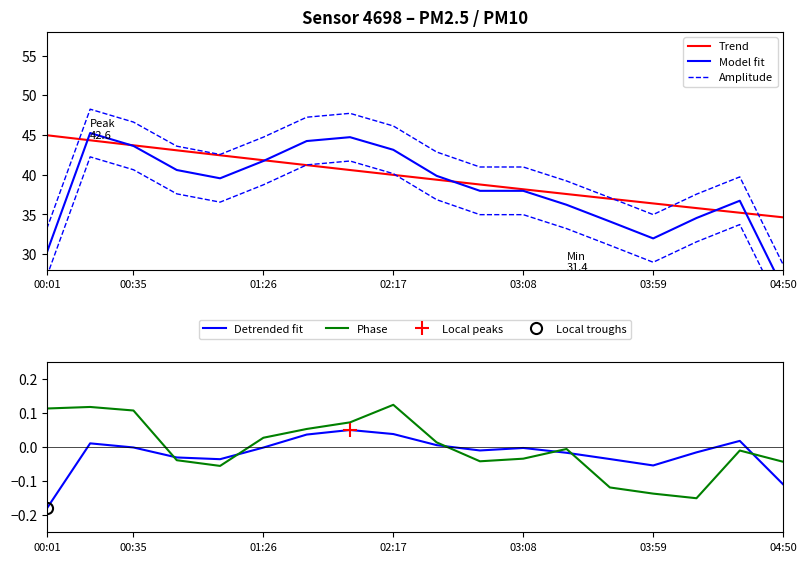

How many categories are shown in the chart?

18